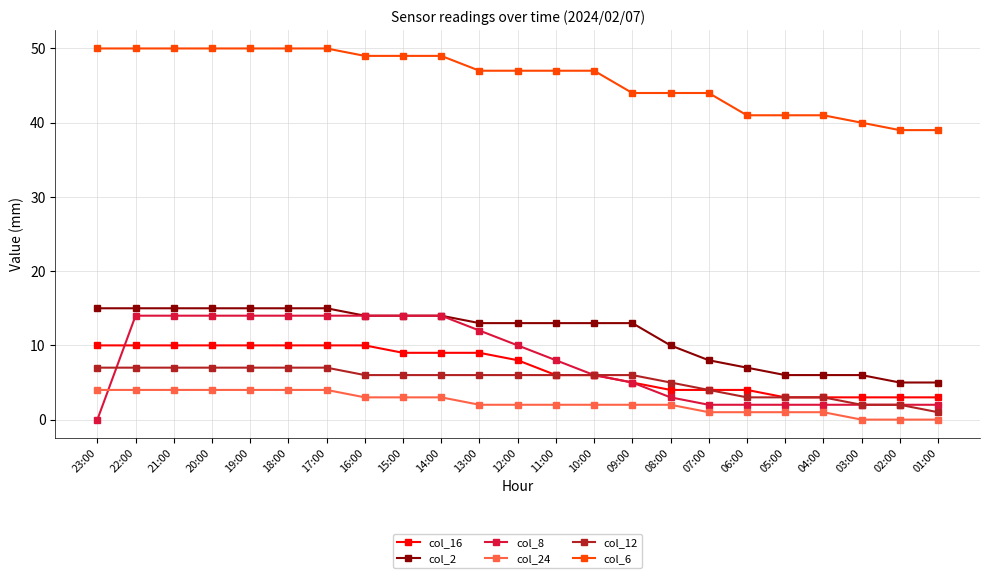

How many series are shown in this chart?

6